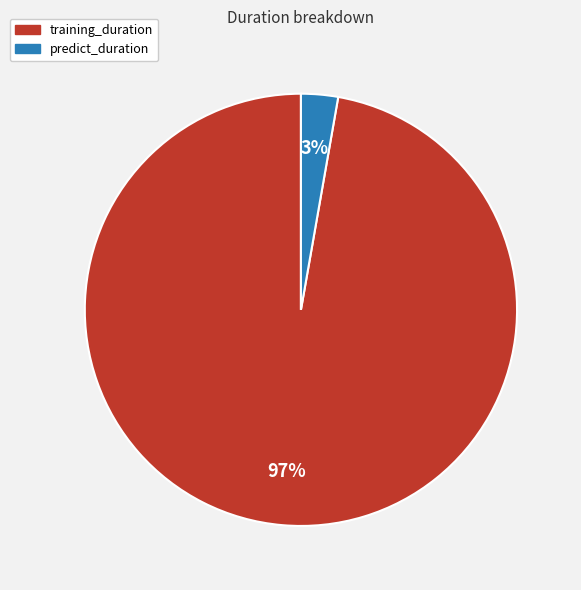

Rank the categories by value from highest to lowest.

training_duration, predict_duration